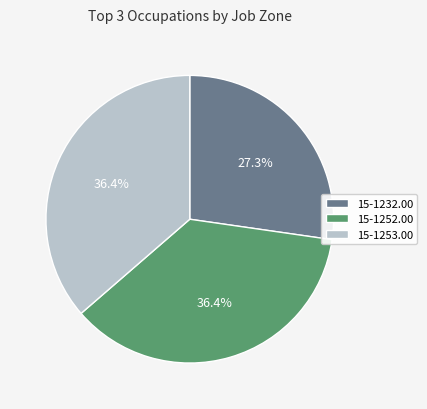

Is it true that 15-1232.00 is 40% of the pie?

False